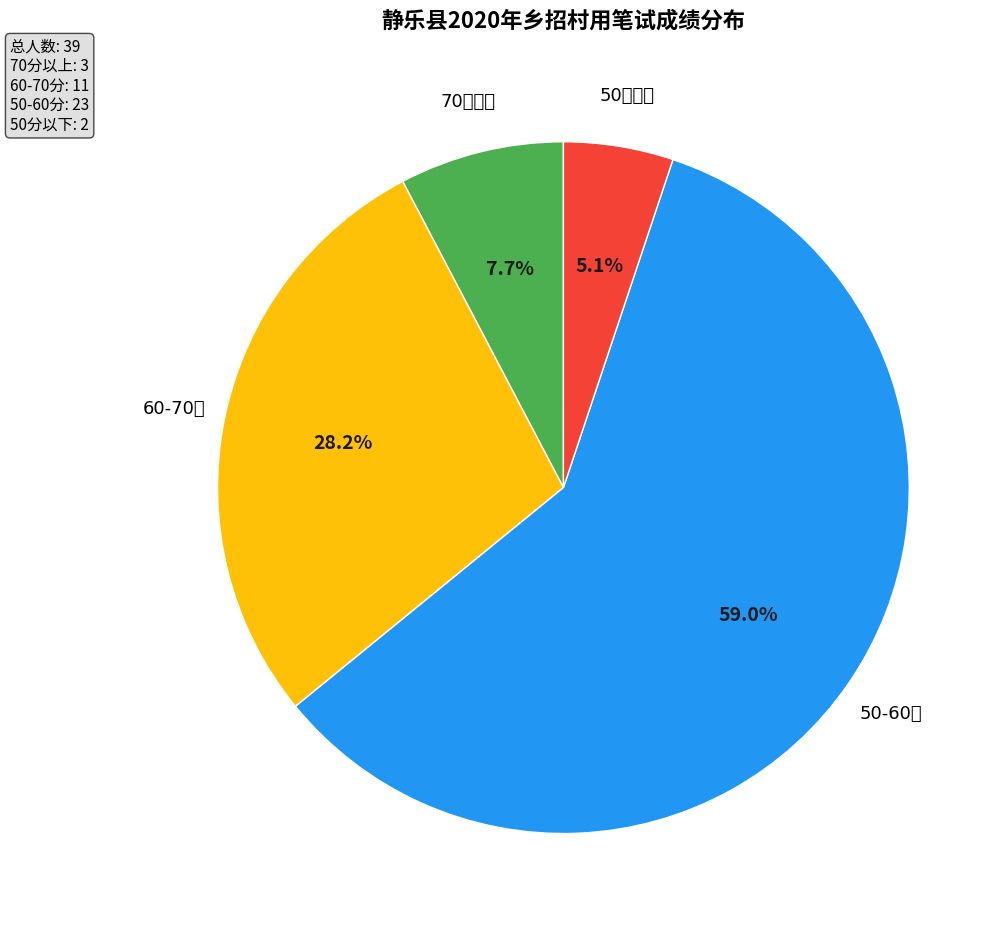

Is there any slice that represents more than half of the pie?

Yes